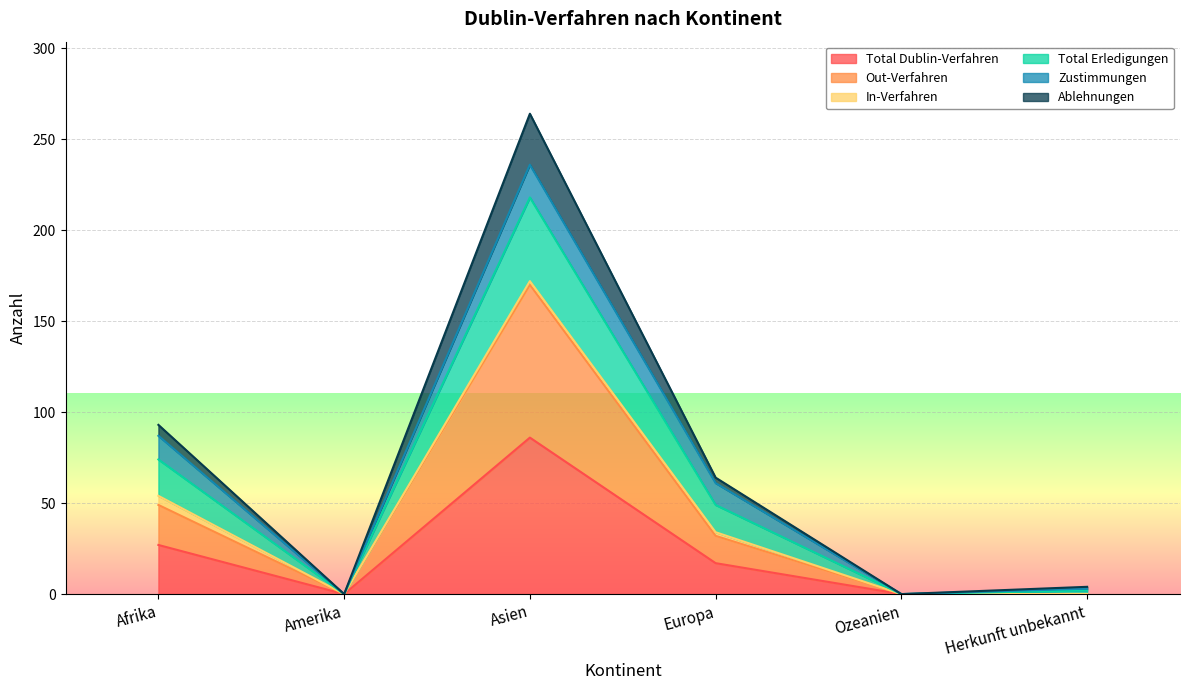

Is it true that Total Dublin-Verfahren equals 17 at Europa?

True